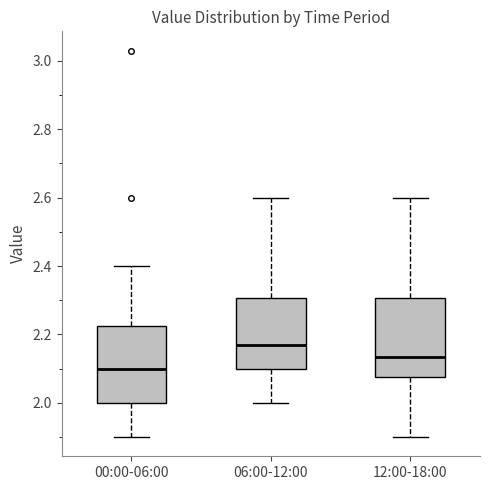

Where is the upper edge of the box for 00:00-06:00 on the y-axis? The values are not printed on the chart, so give them approximately, as read against the axis.

2.22